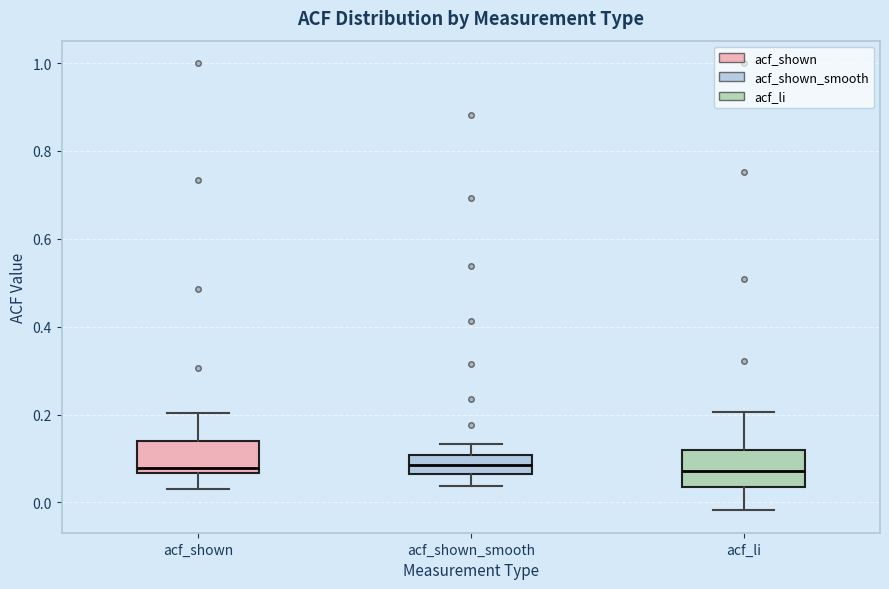

Where is the lower edge of the box for acf_li on the y-axis? The values are not printed on the chart, so give them approximately, as read against the axis.

0.04